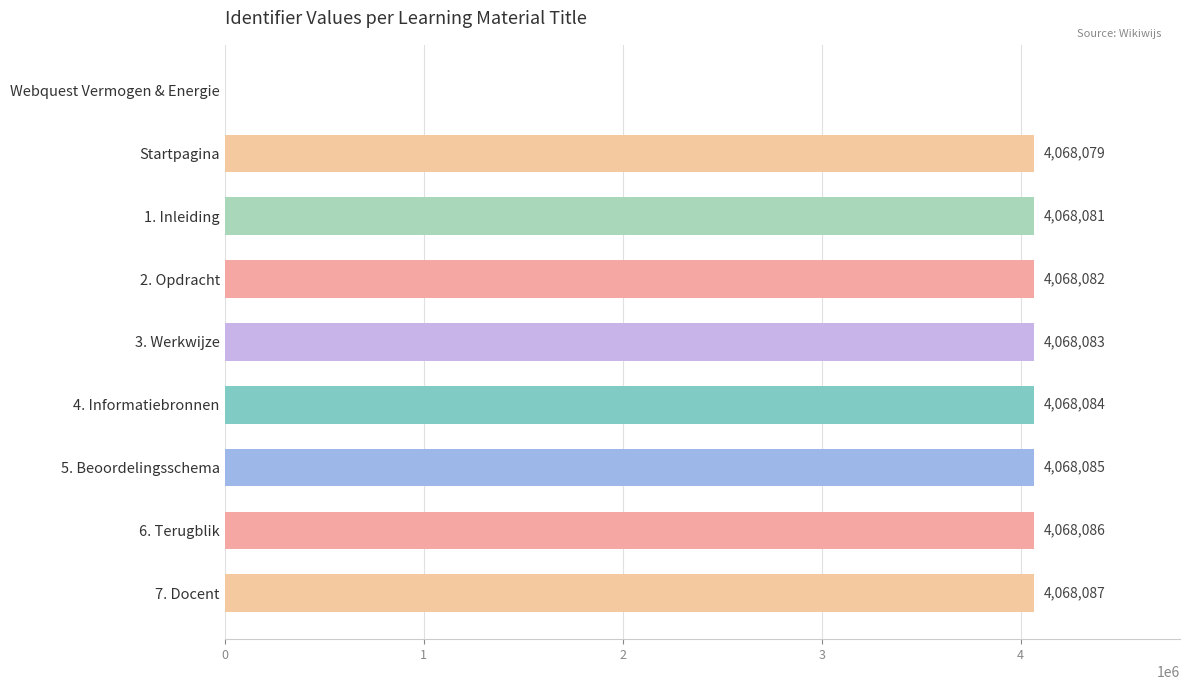

Read the value at 2. Opdracht, to the nearest 10.

4068080